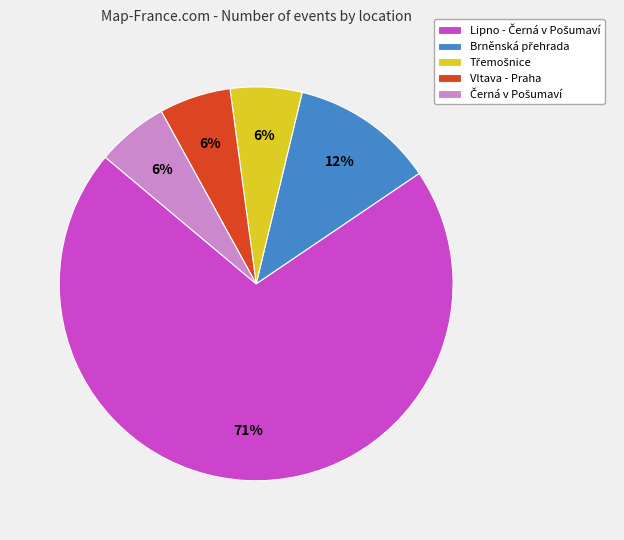

To the nearest percent, what is the average slice percentage?

20%